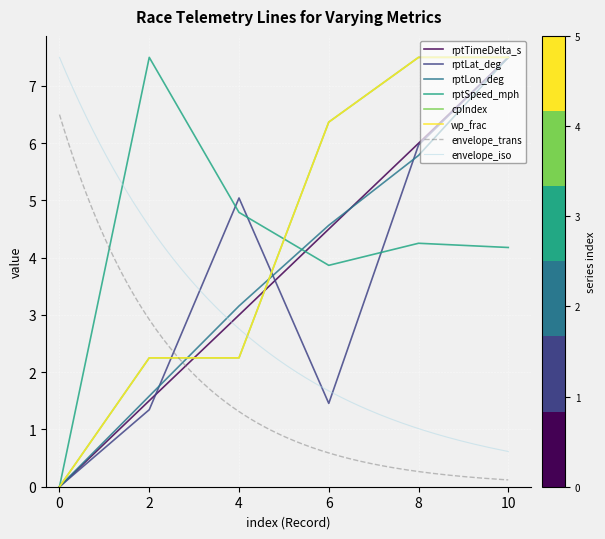

At which label does rptTimeDelta_s reach its peak?

10